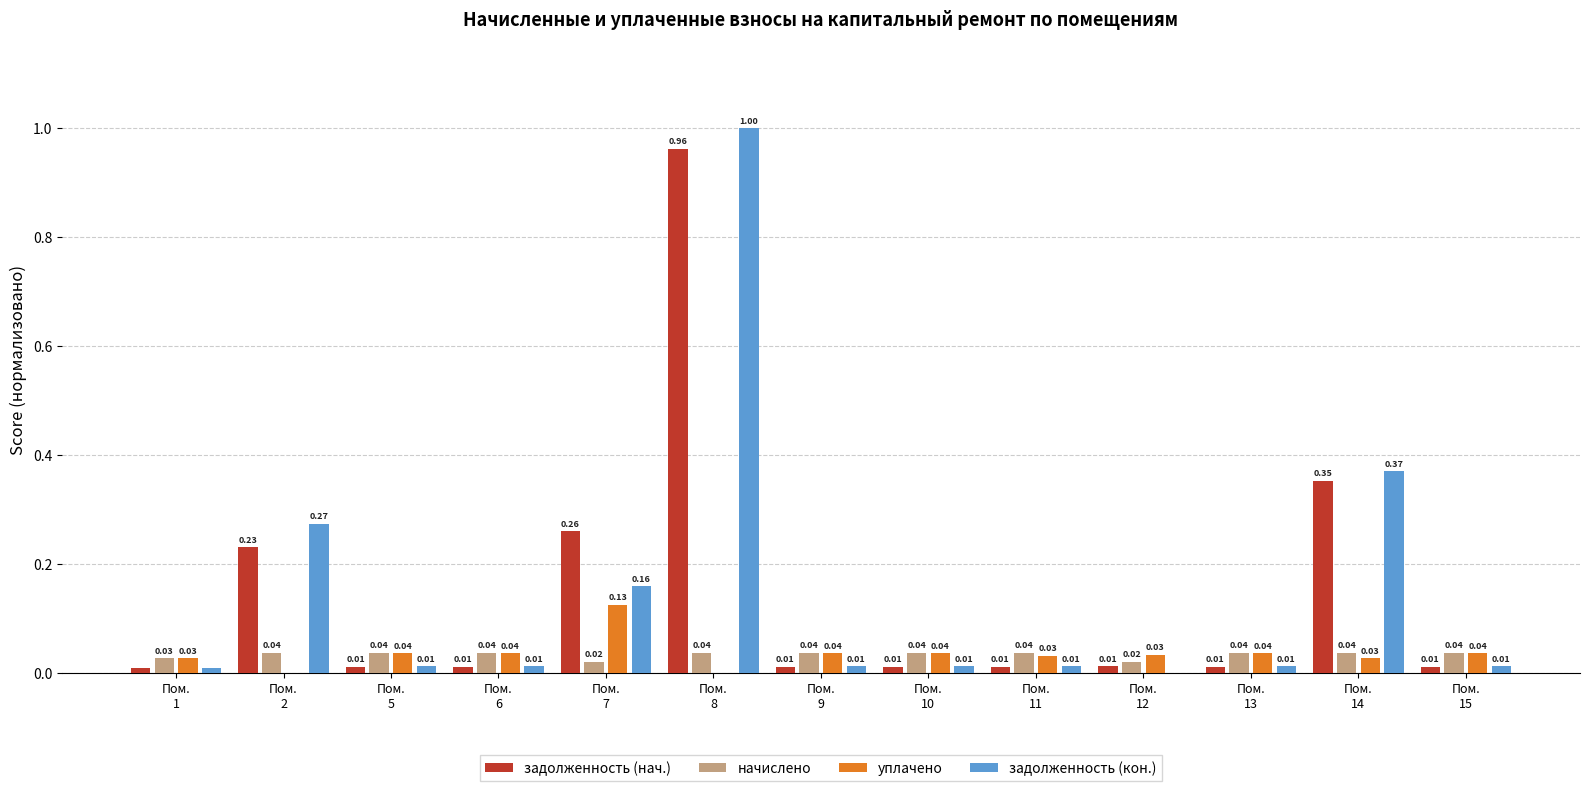

What are all the series names shown in the legend?

задолженность (нач.), начислено, уплачено, задолженность (кон.)